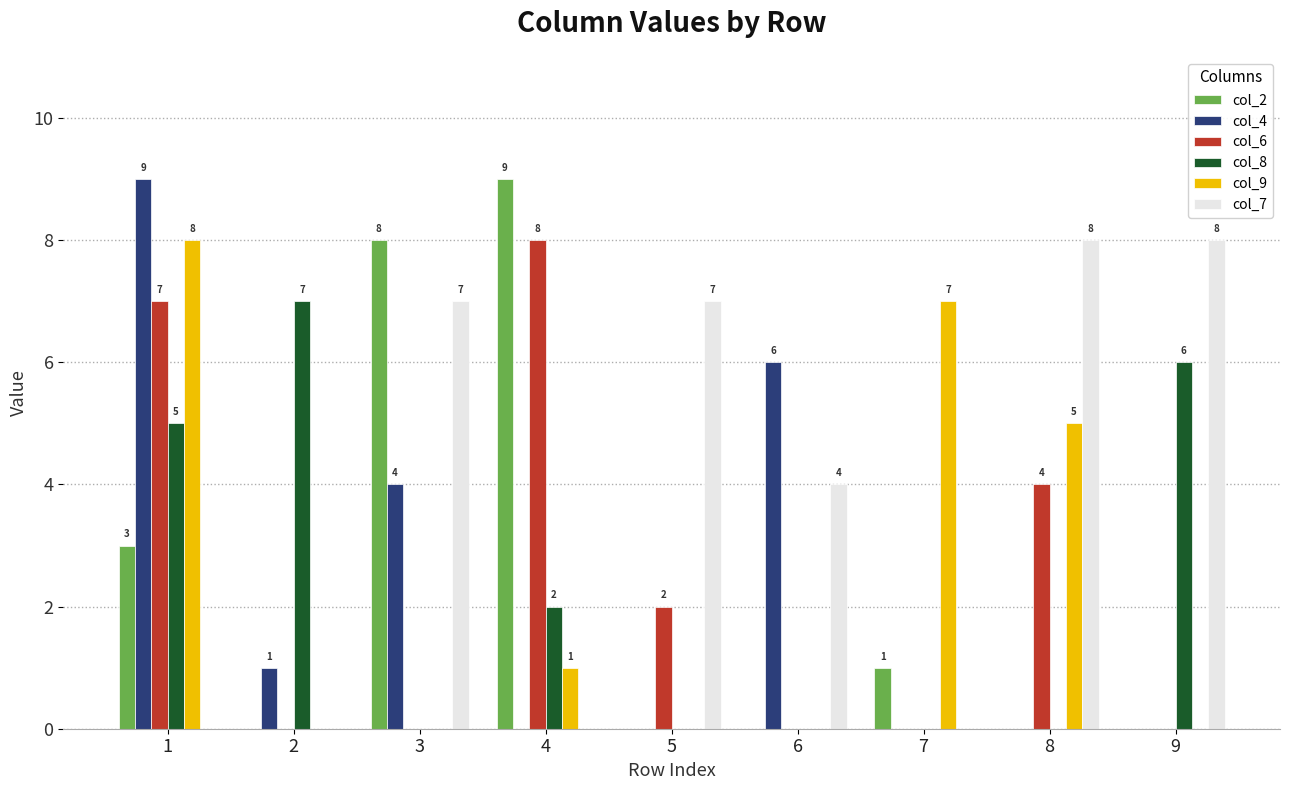

True or false: col_8 has a value of 5 at 5.

False